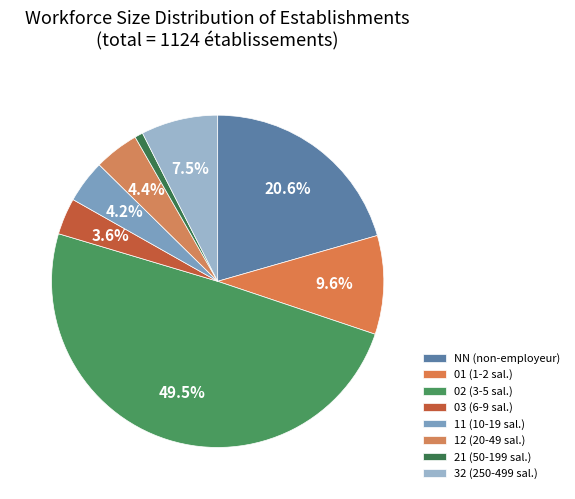

Does NN account for over 50% of the chart?

No